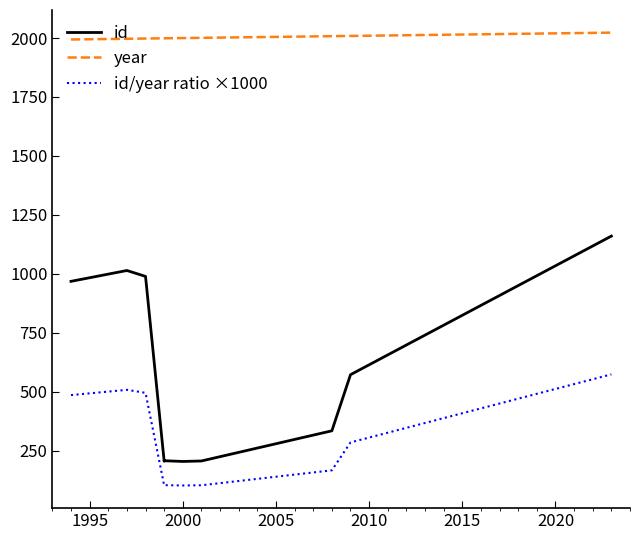

Is this an area chart (filled region under the line)?

No